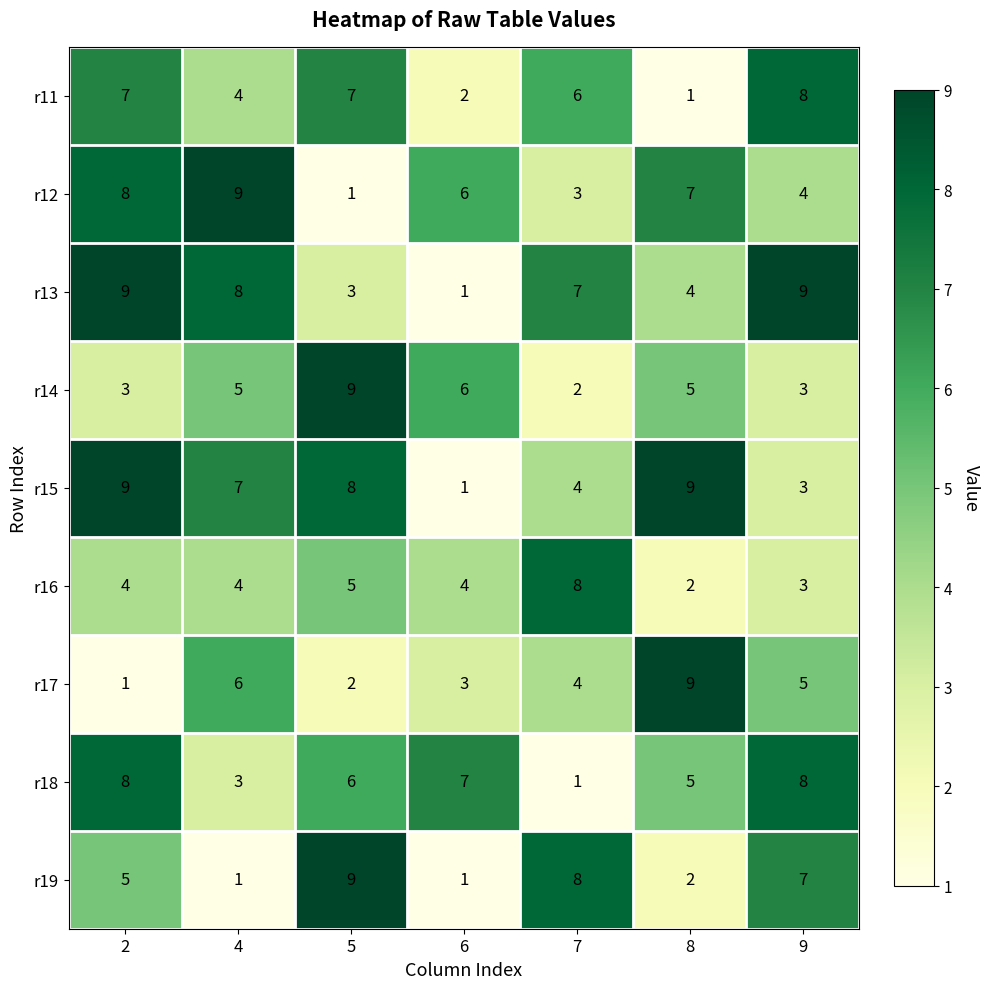

Is it true that r11 equals 2 at 6?

True